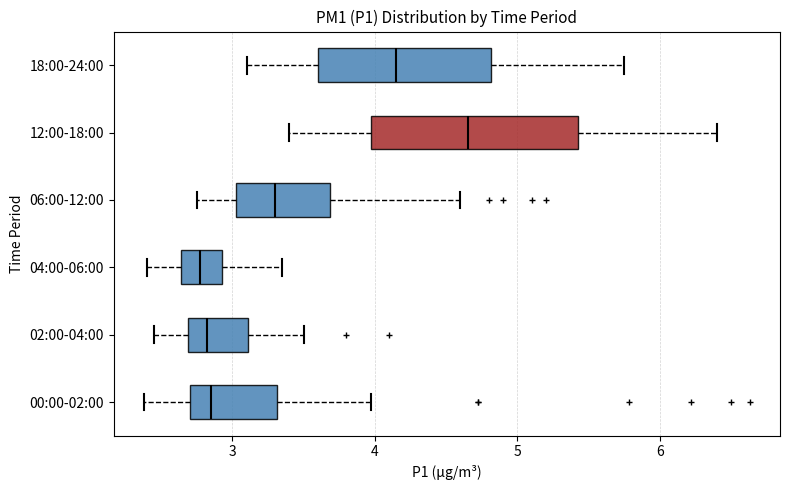

Which box's median line is the furthest to the right?

12:00-18:00